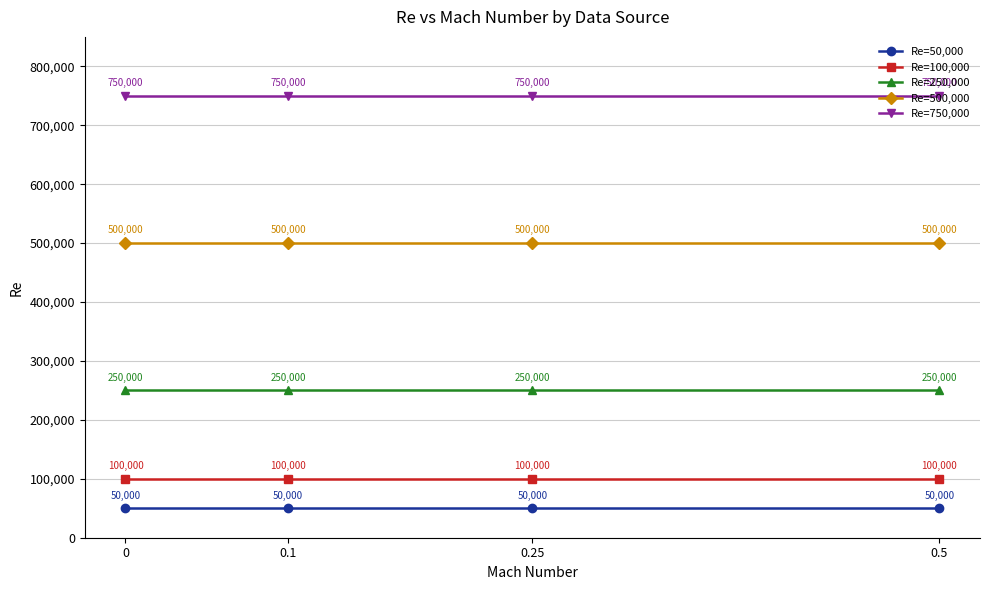

True or false: Re=50,000 and Re=750,000 cross at least once.

False